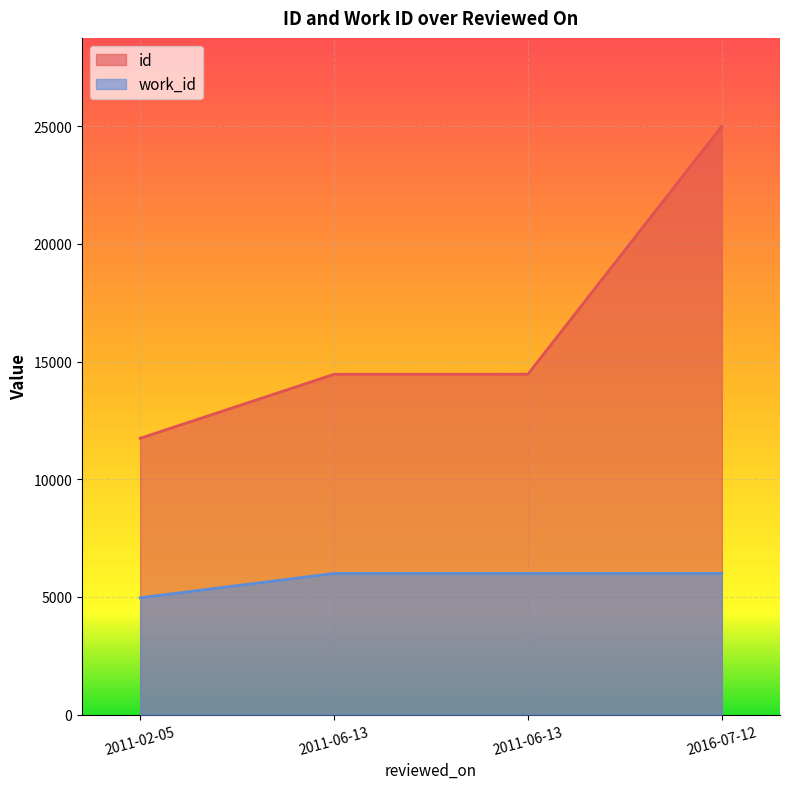

True or false: id has more than 0 interior local peaks.

False